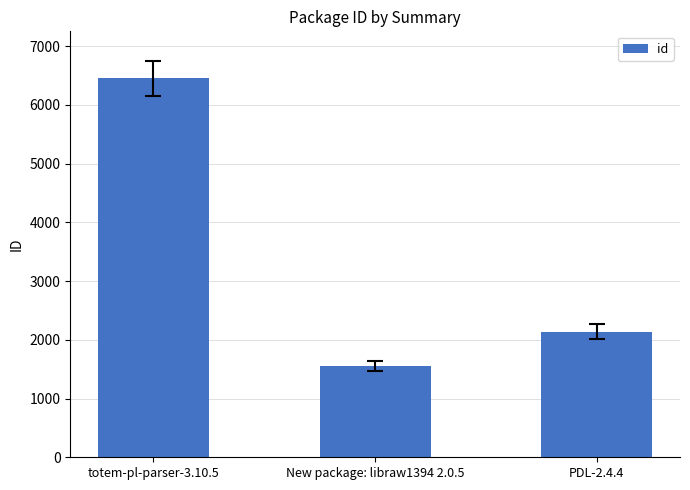

What is the difference between the maximum and minimum values?

4899